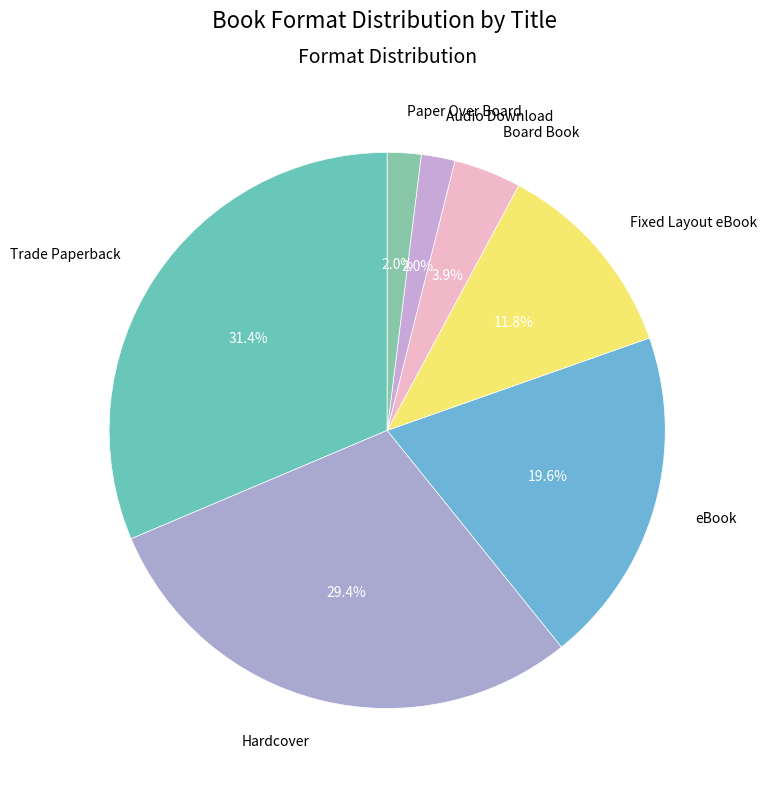

Count the number of slices in the pie.

7